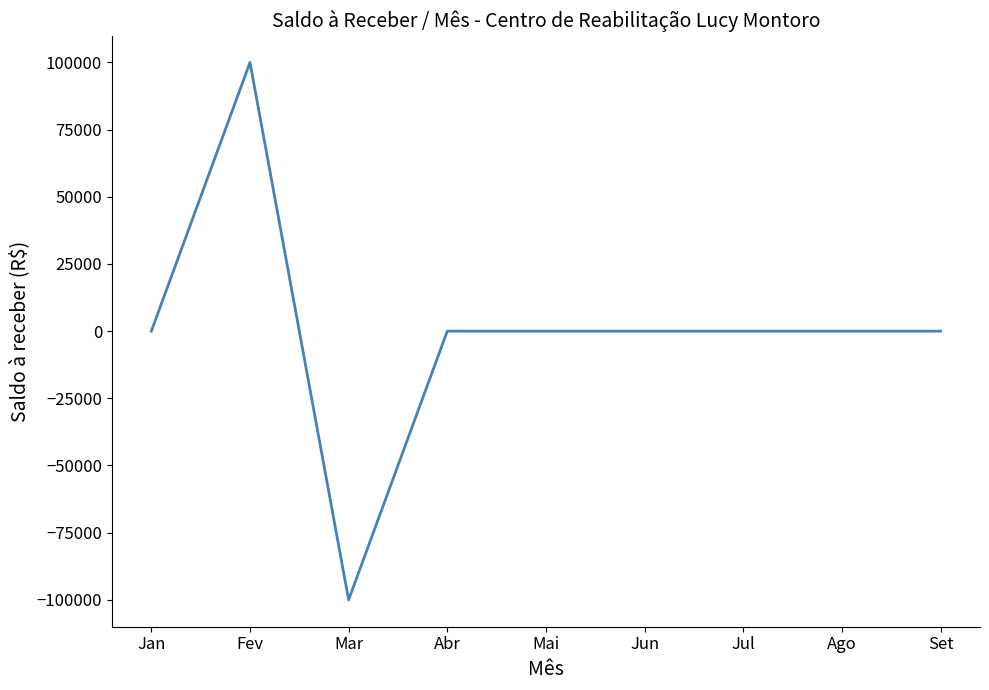

Is it true that the value at Abr is 0?

True